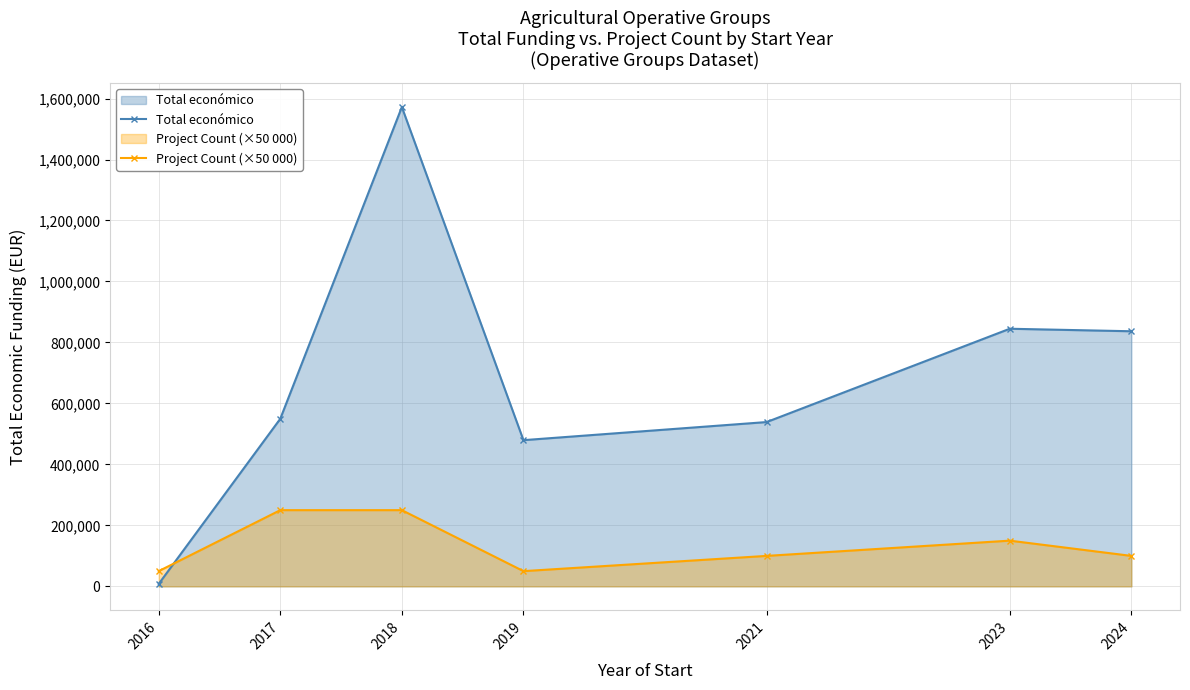

How many lines are shown in the chart?

2